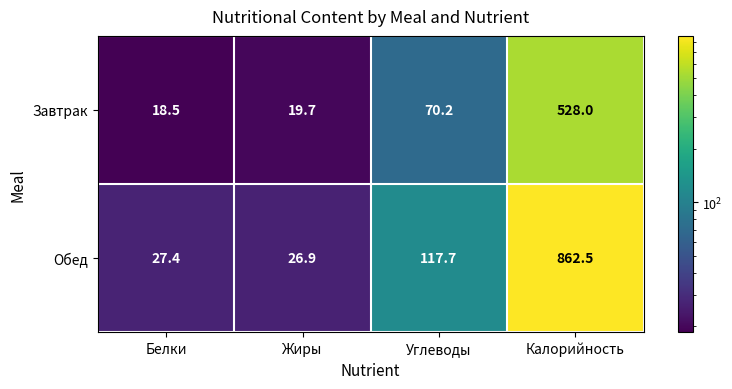

How many categories are shown in the chart?

4